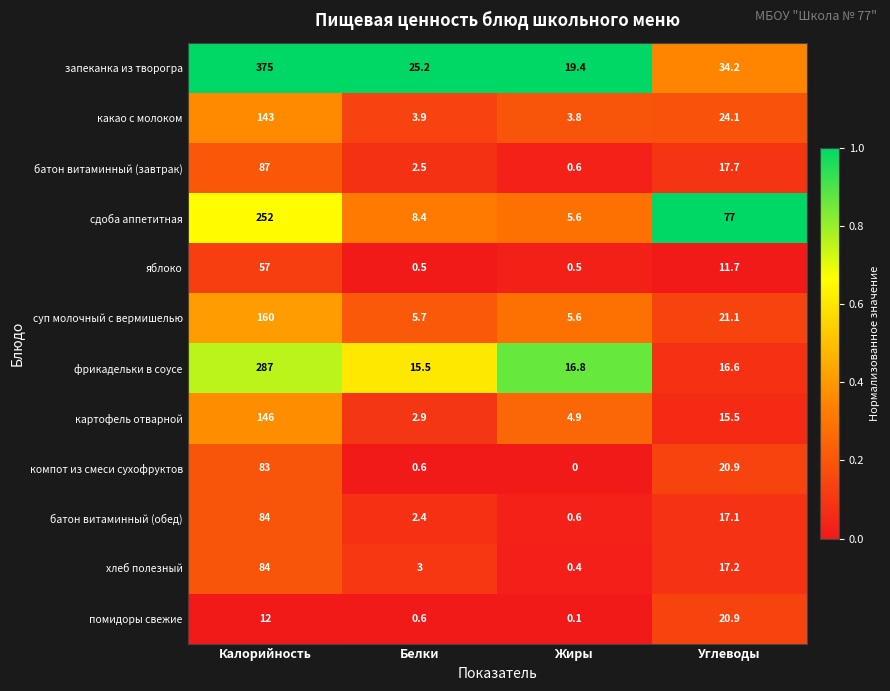

How many values in the суп молочный с вермишелью series exceed 21?

2